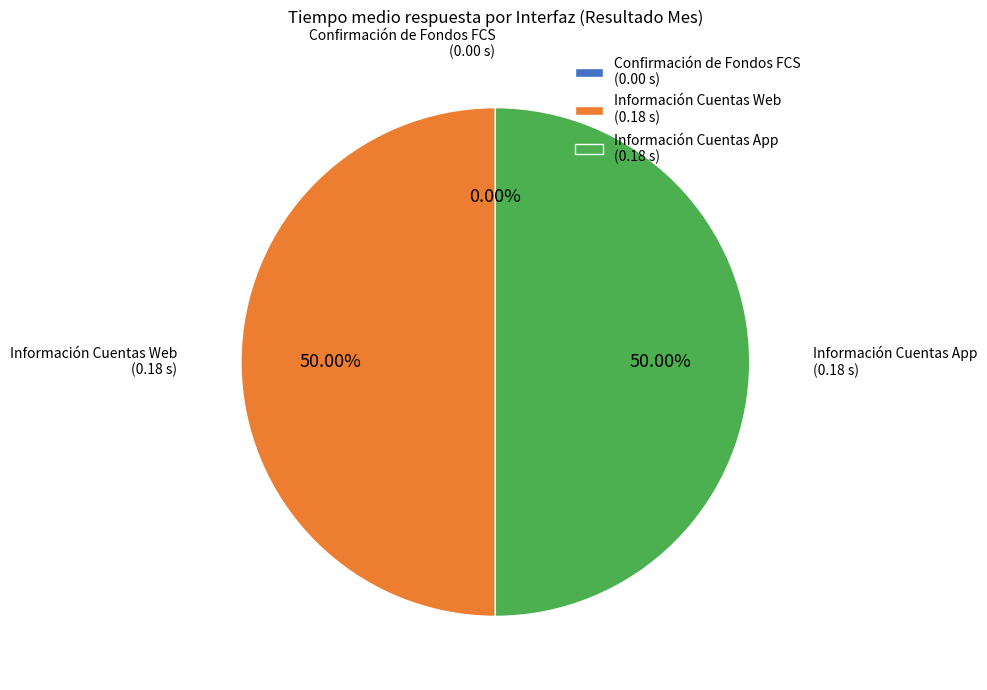

Is Información Cuentas App the majority of the pie?

No